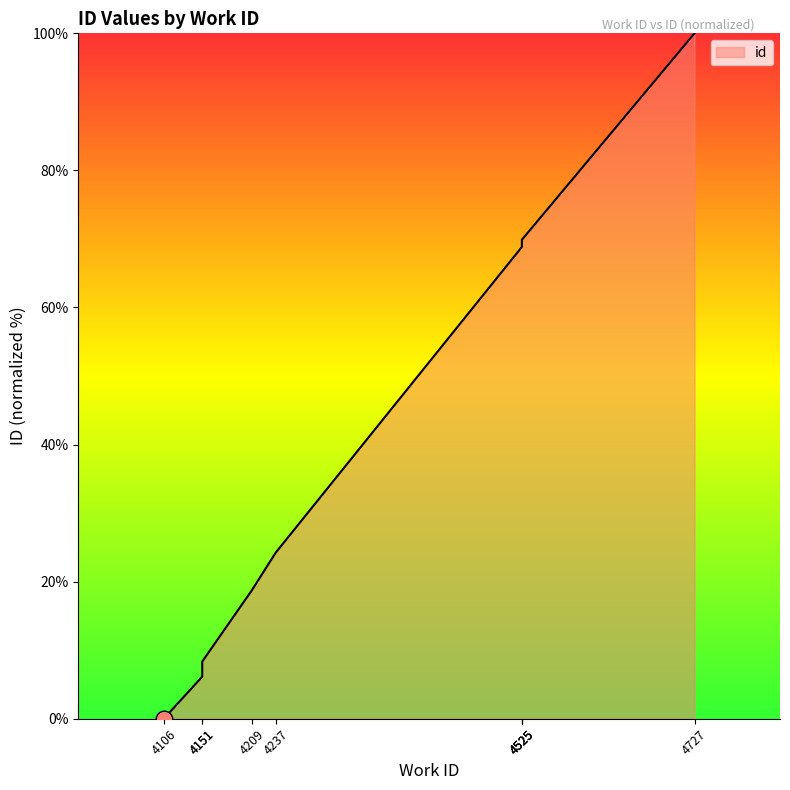

What is the sum of all values?

365.1